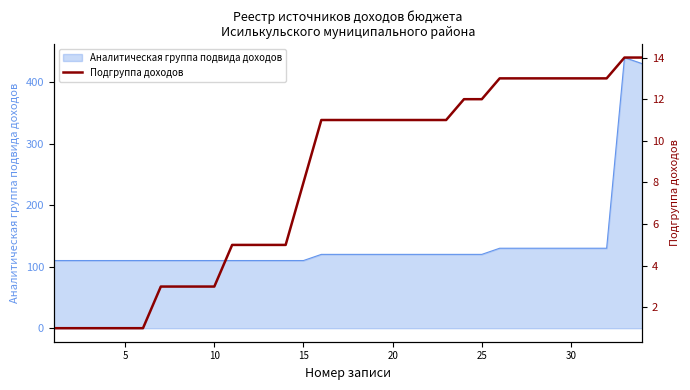

Read the value at 26.

13